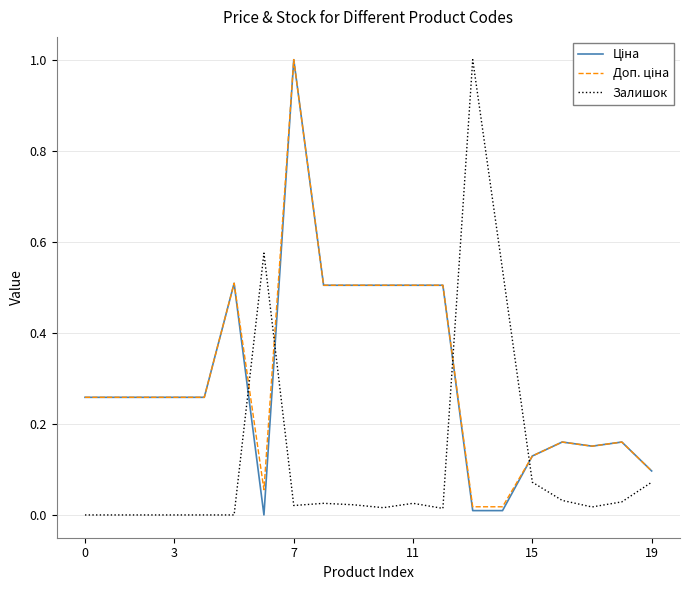

What is the greatest value displayed?

1.0